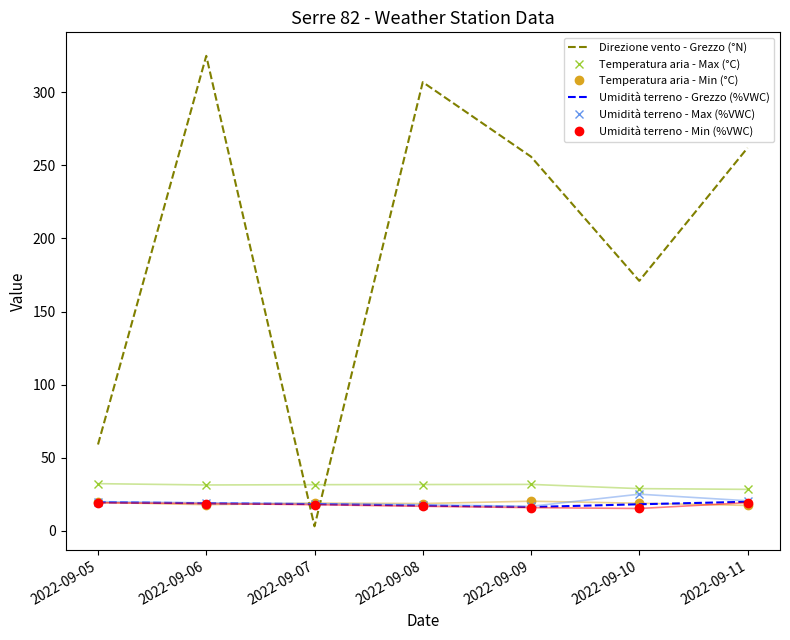

True or false: Temperatura aria - Max (°C) and Umidità terreno - Max (%VWC) intersect in this chart.

False